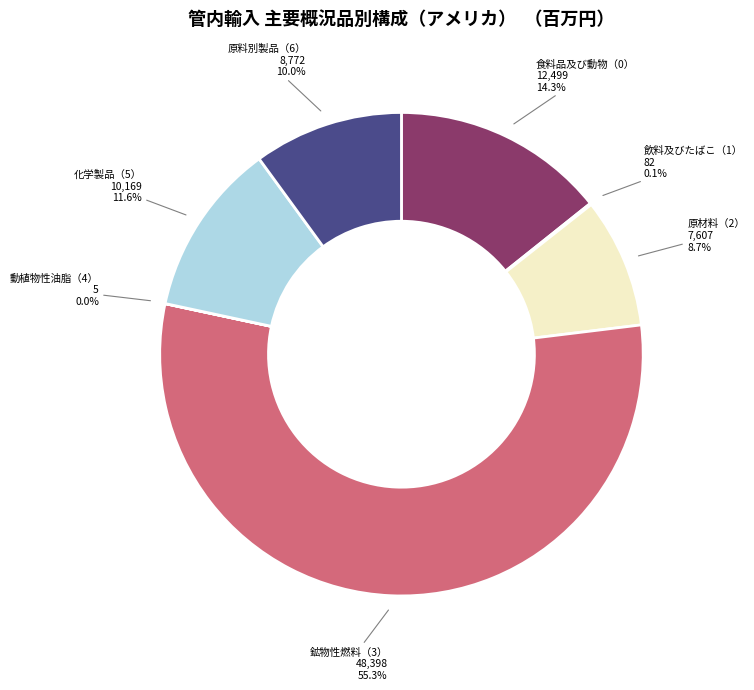

True or false: 原料別製品（6） accounts for 1% of the total.

False